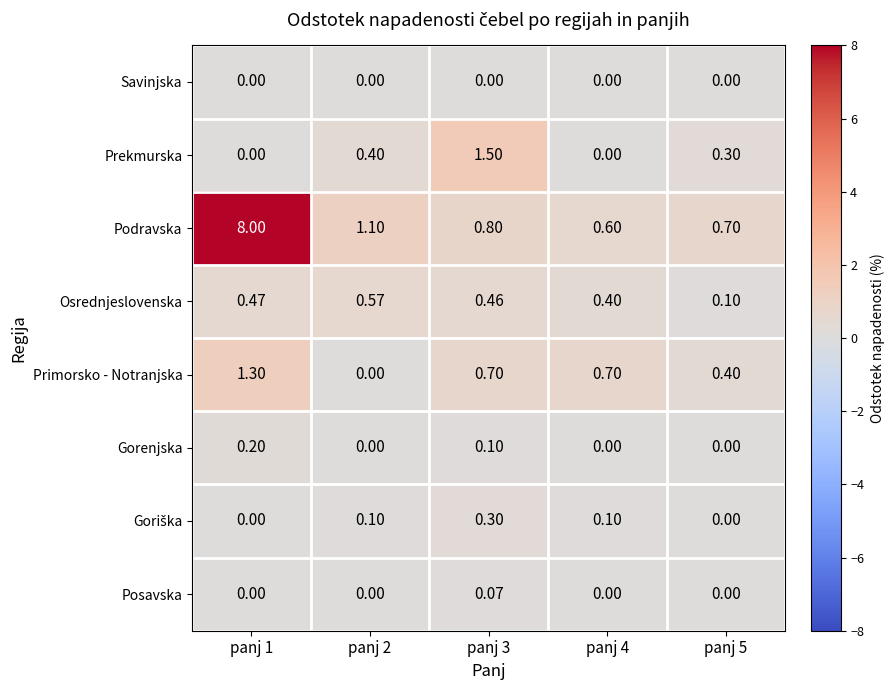

Which series has the largest range (max minus min)?

Podravska